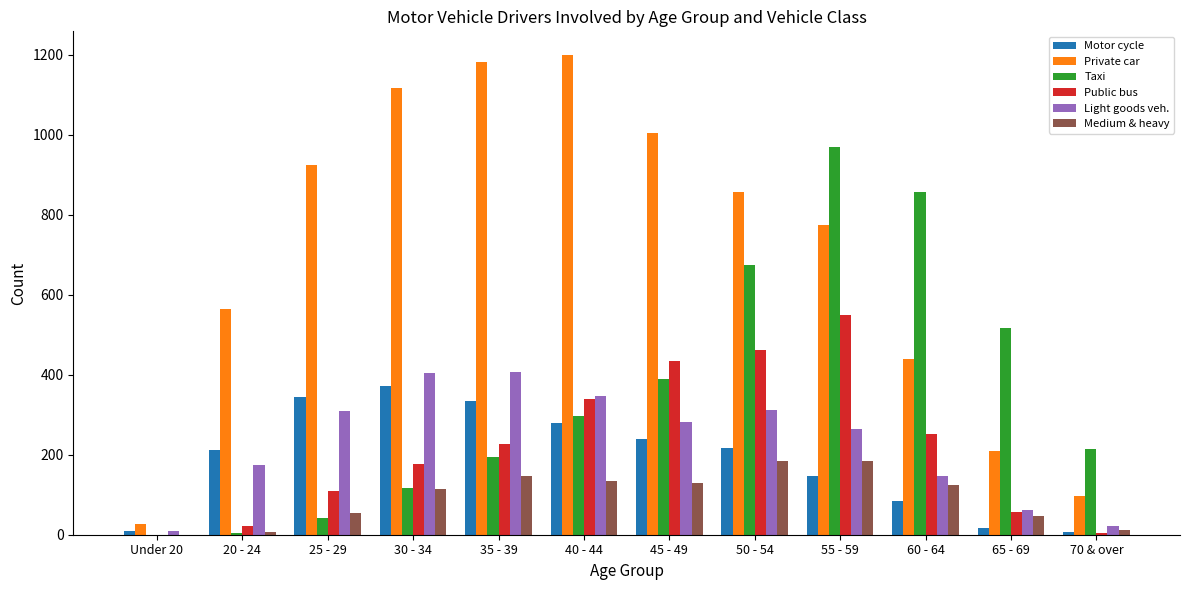

Count the number of data series in this chart.

6